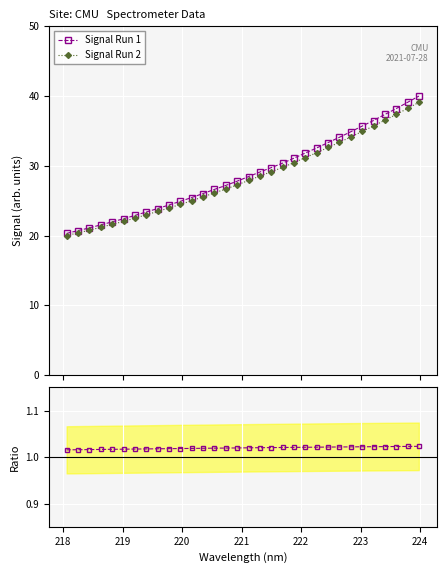

How many lines are shown in the chart?

3